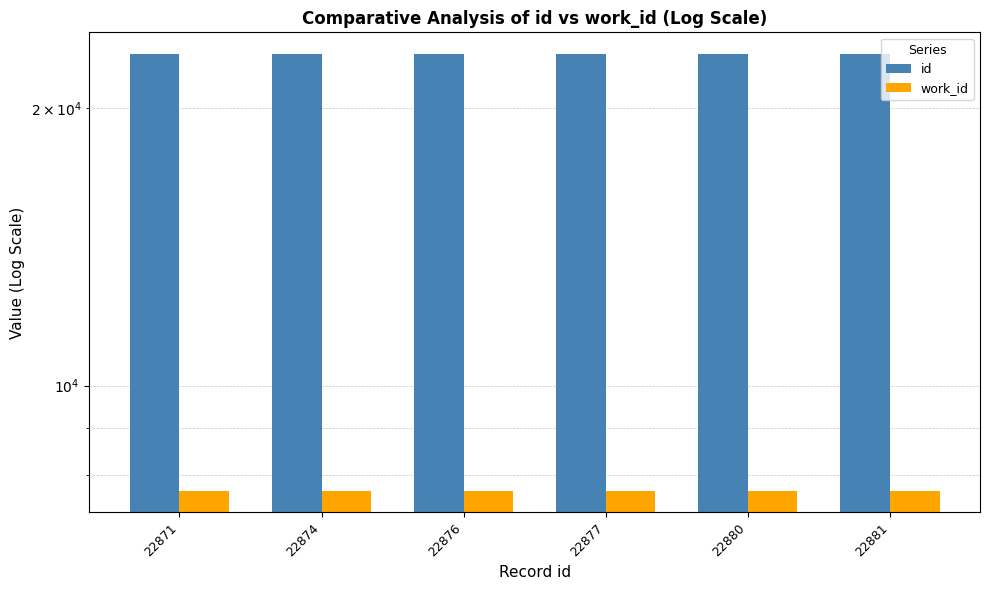

Rank the series at 22876 from highest to lowest value.

id, work_id